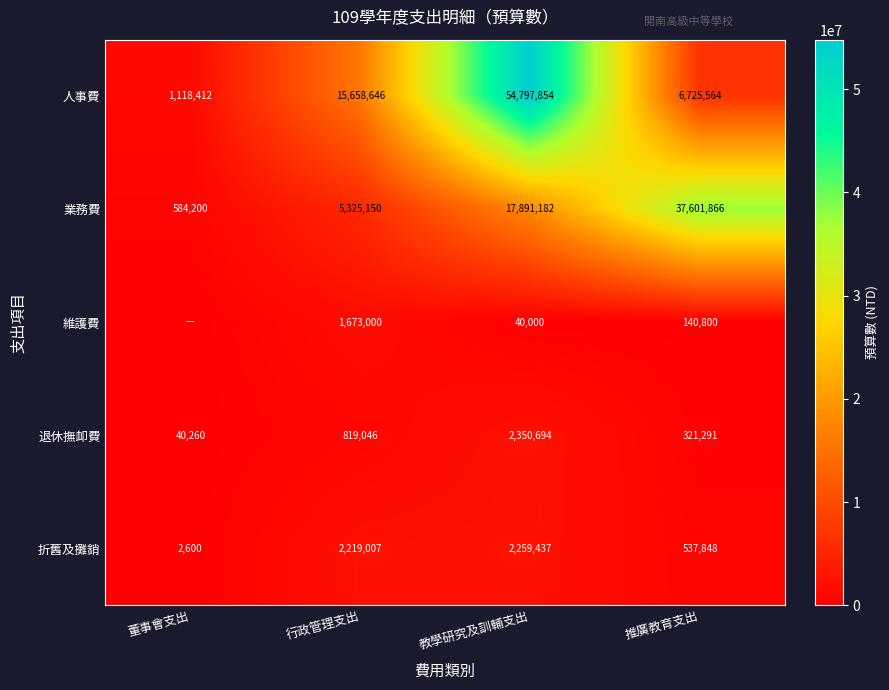

The 業務費 series shows 17891182 at 教學研究及訓輔支出. True or false?

True